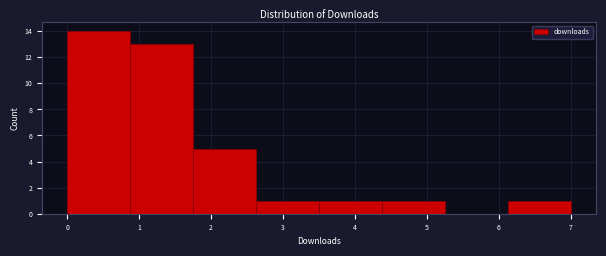

Reading left to right, transcribe this chart: for each bar, give the range it covers on the x-axis and its height. Neither the bar edges nor the heights are printed on the chart, so give them approximately, as read against the axes.

0.0 to 0.9: 14
0.9 to 1.8: 13
1.8 to 2.6: 5
2.6 to 3.5: 1
3.5 to 4.4: 1
4.4 to 5.3: 1
5.3 to 6.1: 0
6.1 to 7.0: 1